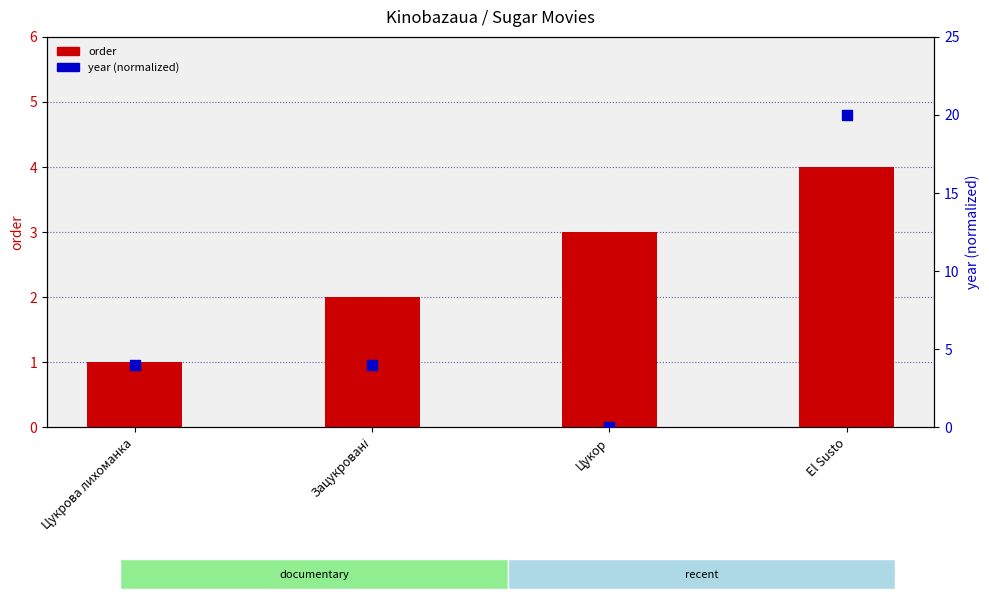

At which category is the sum across all series the highest?

El Susto